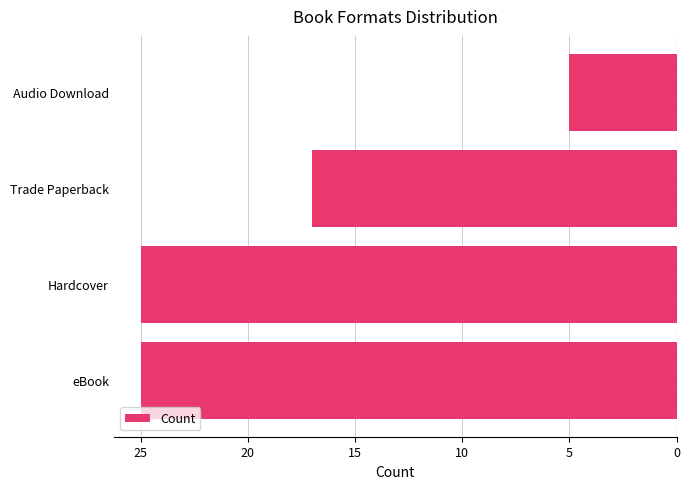

Are the bars grouped side by side (vs. stacked)?

No